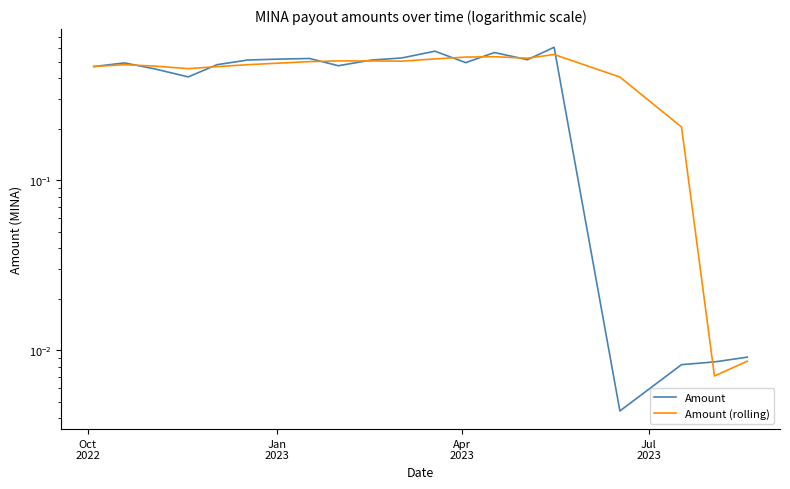

What are all the series names shown in the legend?

Amount, Amount (rolling)